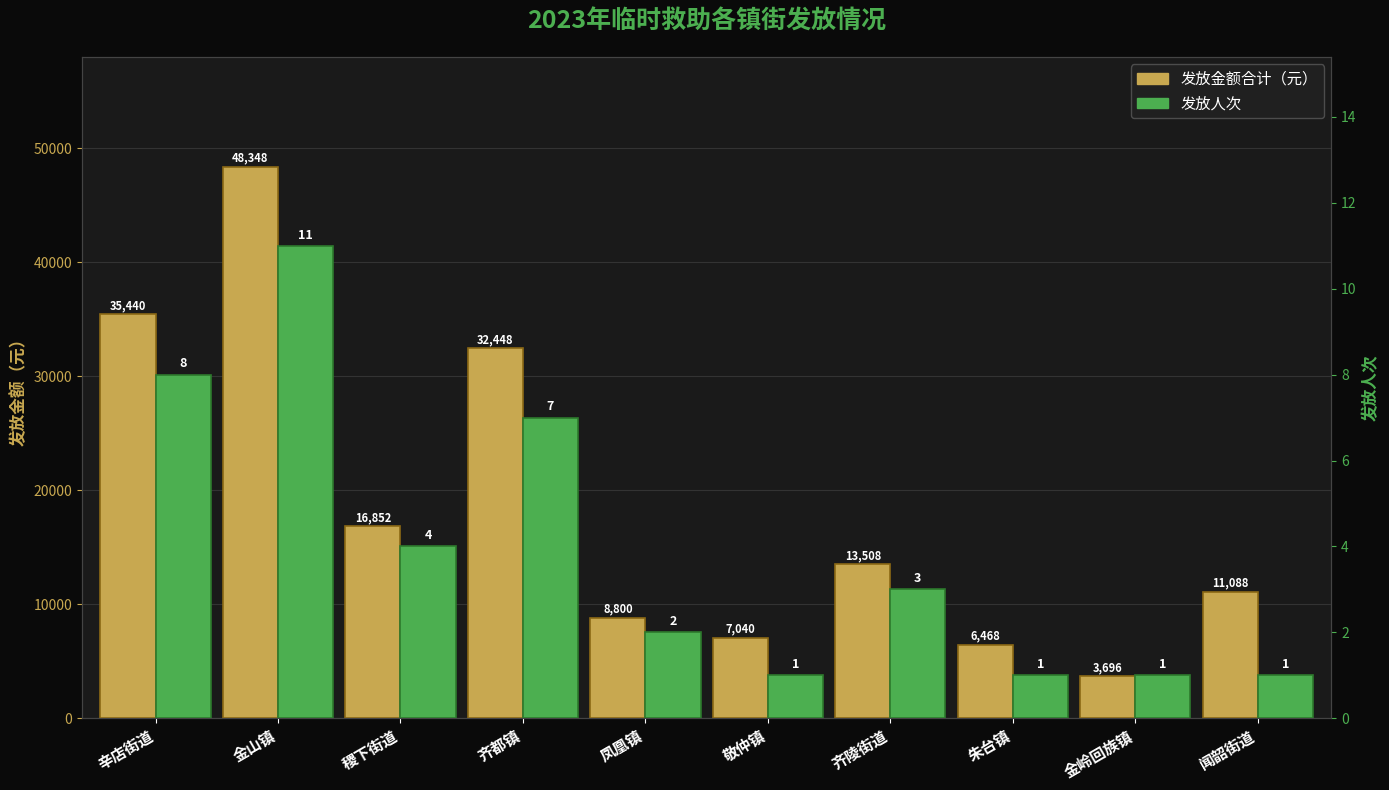

What is the smallest value displayed?

1